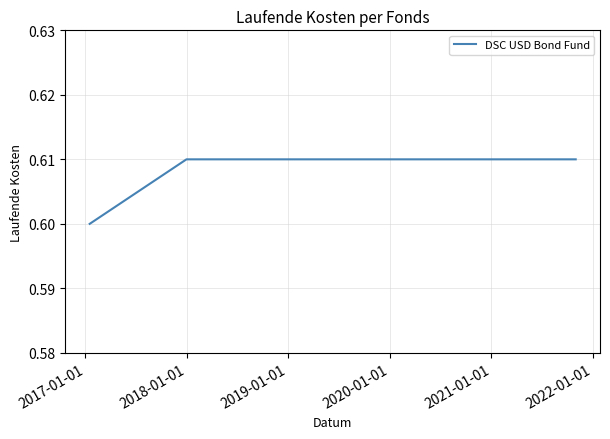

Does the chart display data point markers on the line(s)?

No